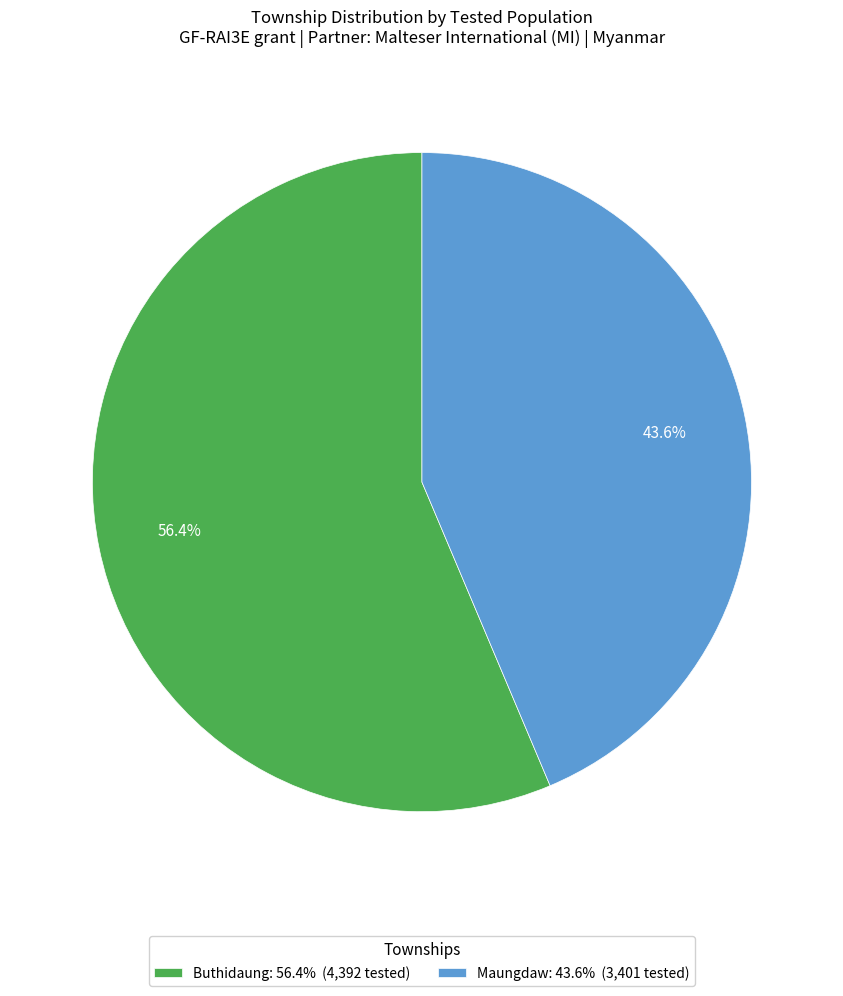

Which slice represents more than half of the pie?

Buthidaung